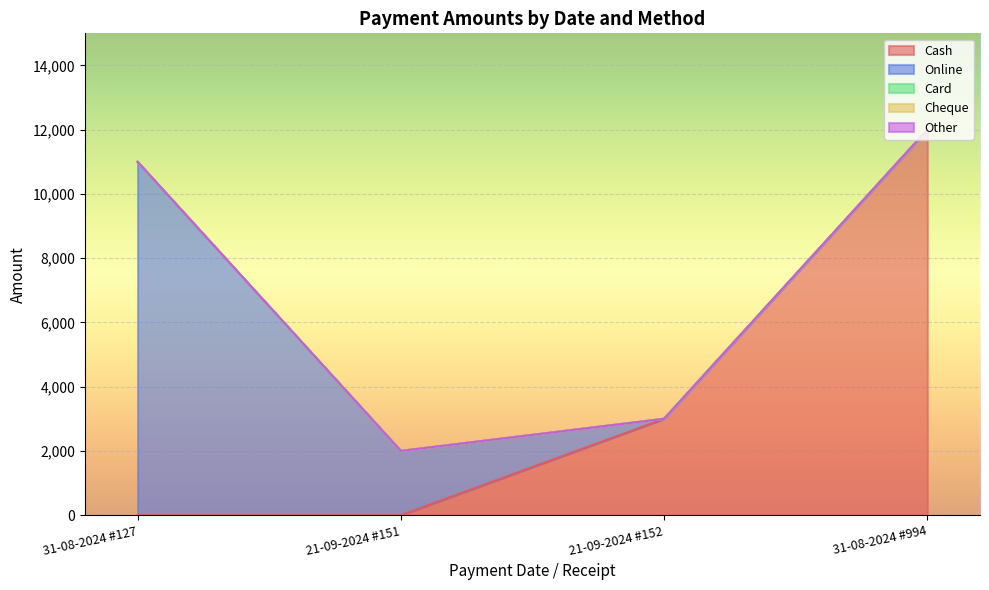

At which category is the sum across all series the highest?

31-08-2024 #994